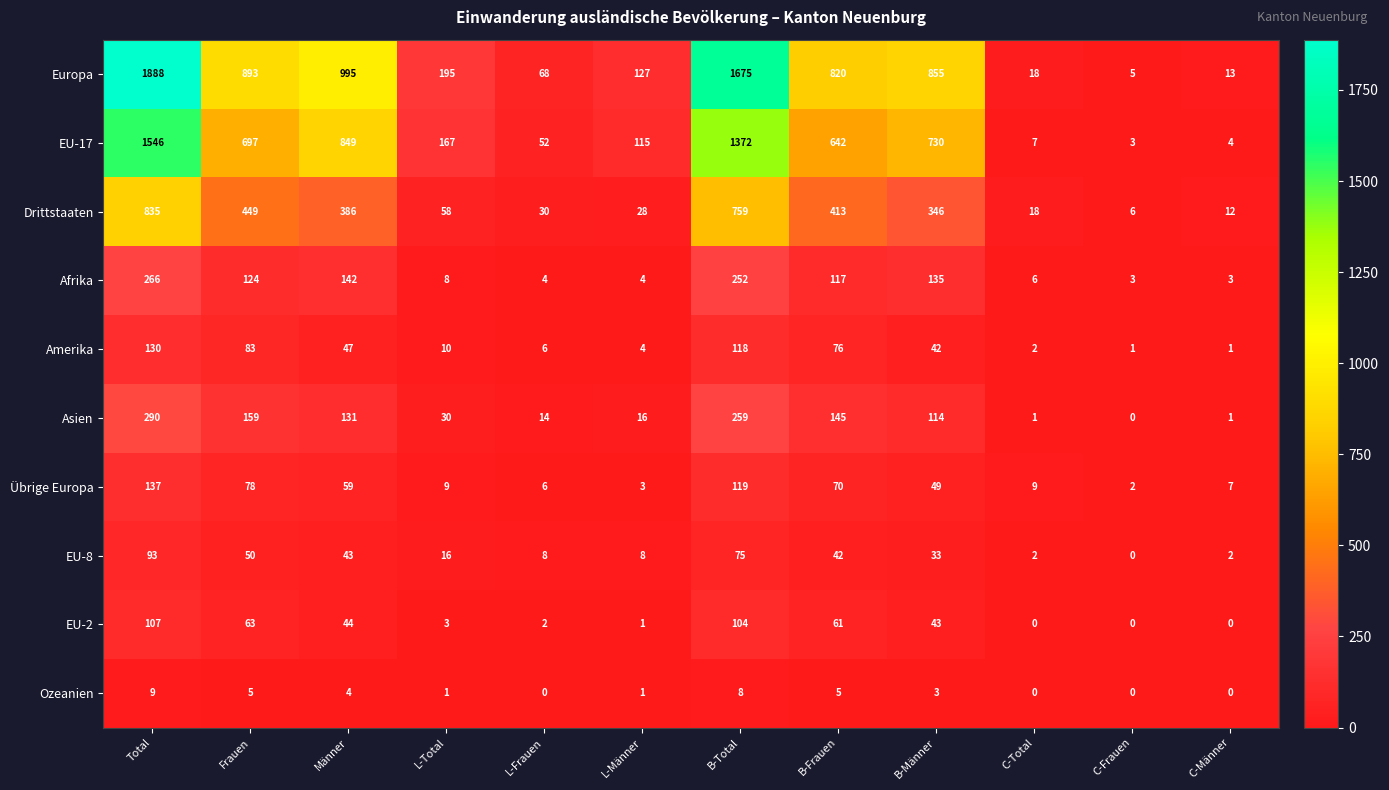

Where does the EU-17 series first go above 642?

Total